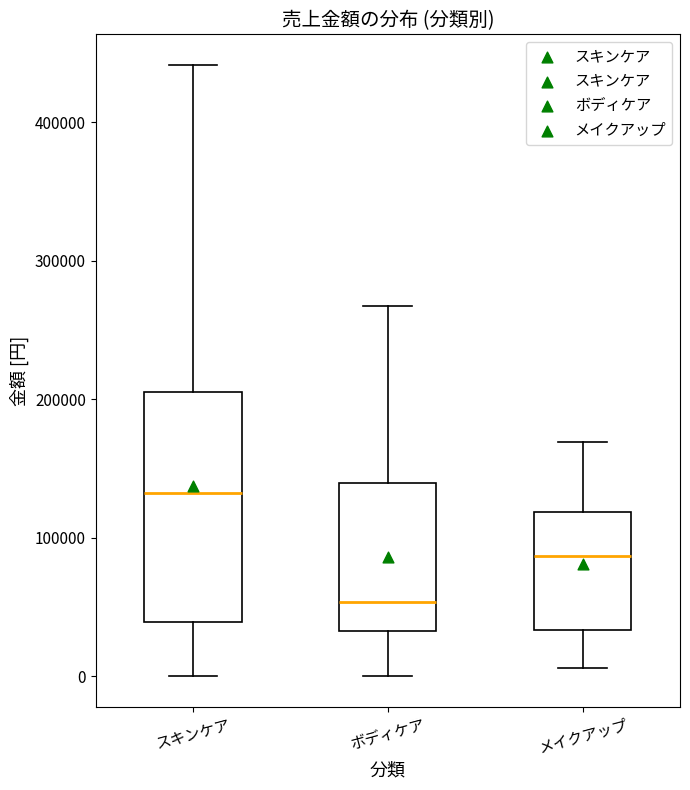

Reading left to right, read every box against the y-axis: the position of its median line, the range the box covers, and the ends of its whiskers. The values are not printed on the chart, so give them approximately, as read against the axis.

スキンケア: median 130000, box 40000 to 210000, whiskers 0 to 440000
ボディケア: median 50000, box 30000 to 140000, whiskers 0 to 270000
メイクアップ: median 90000, box 30000 to 120000, whiskers 10000 to 170000